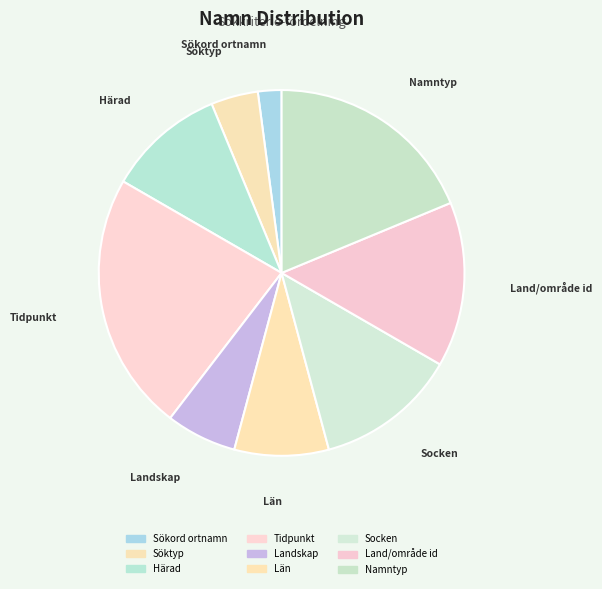

To the nearest percent, what is the difference between the Socken and Namntyp slice percentages?

6%